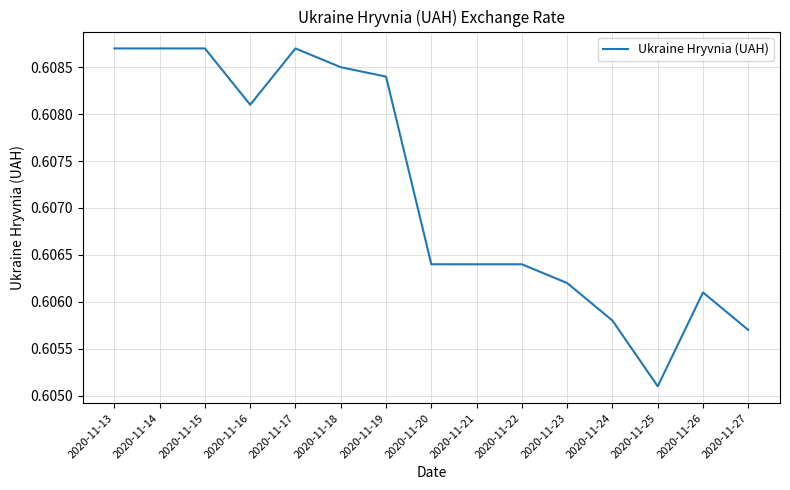

Which has a higher value, 2020-11-16 or 2020-11-26?

2020-11-16